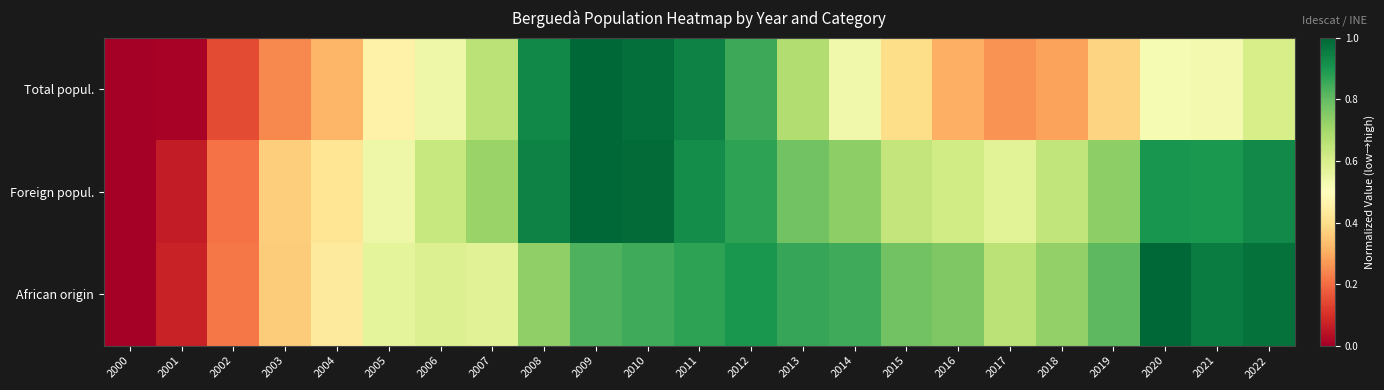

What is the total value across all series at 2003?

1.0